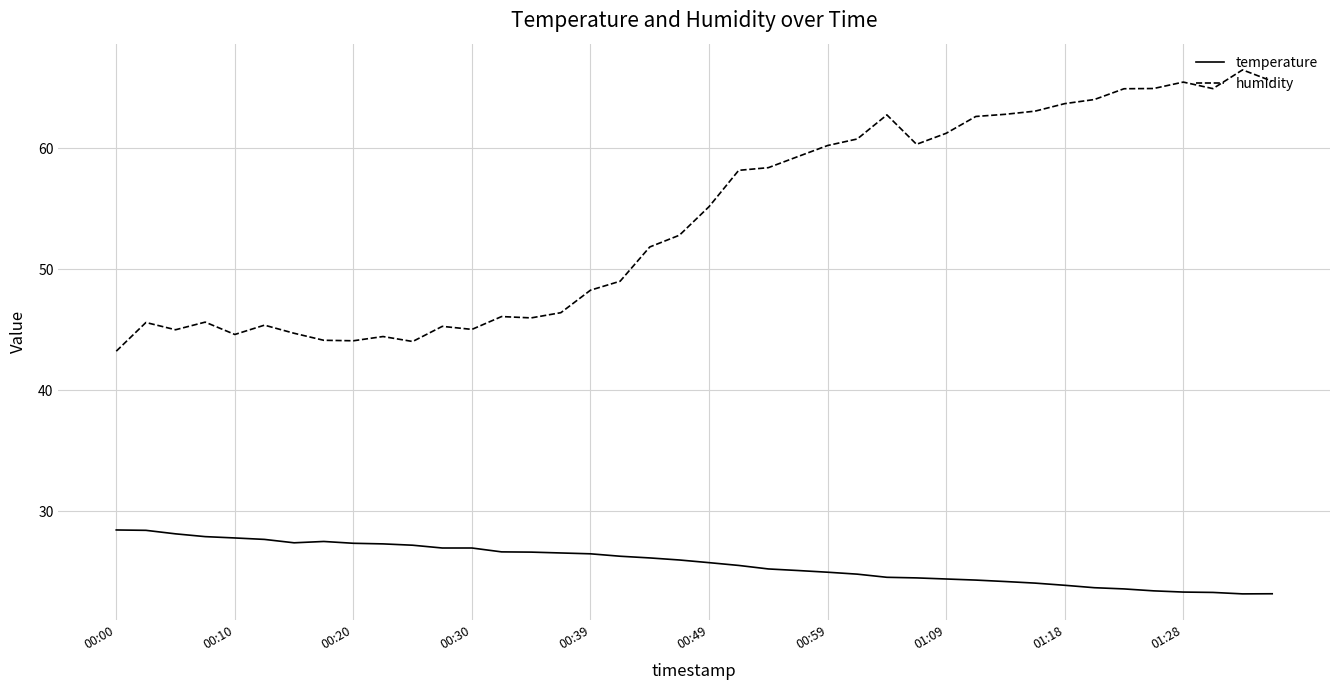

What are all the series names shown in the legend?

temperature, humidity